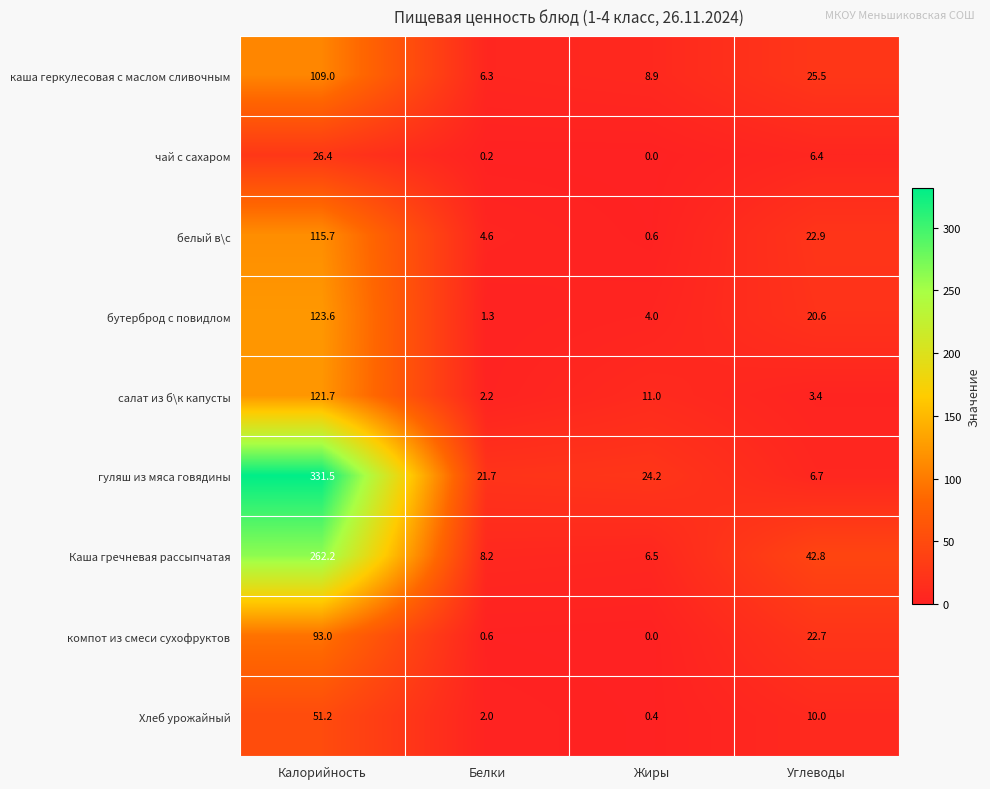

How many values in the чай с сахаром series are below 6?

2